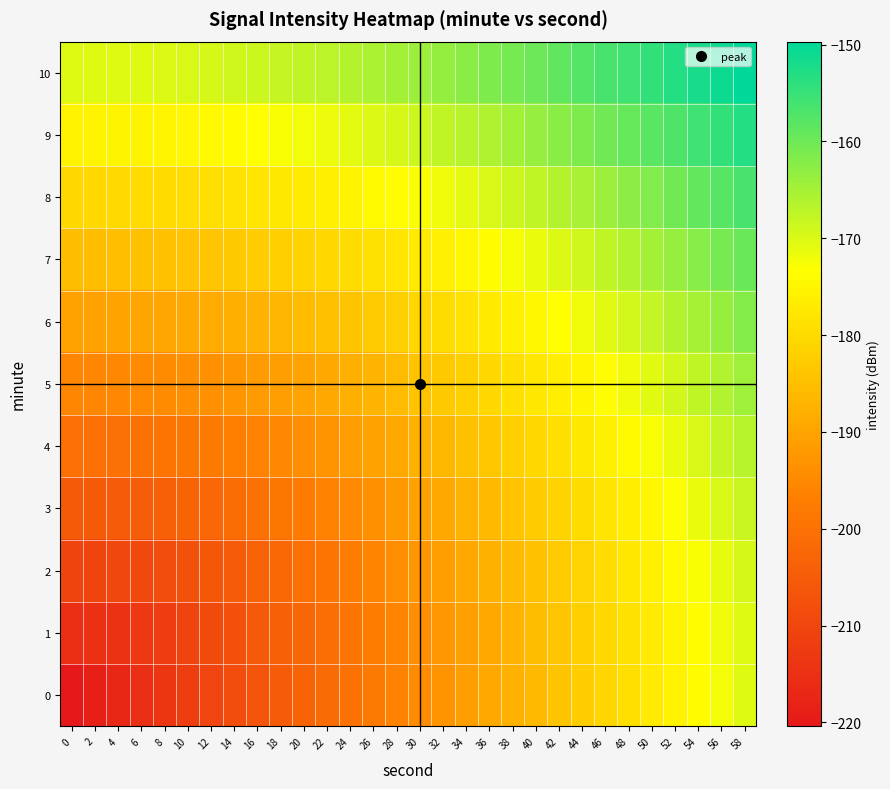

Which series has the largest total across all categories?

10